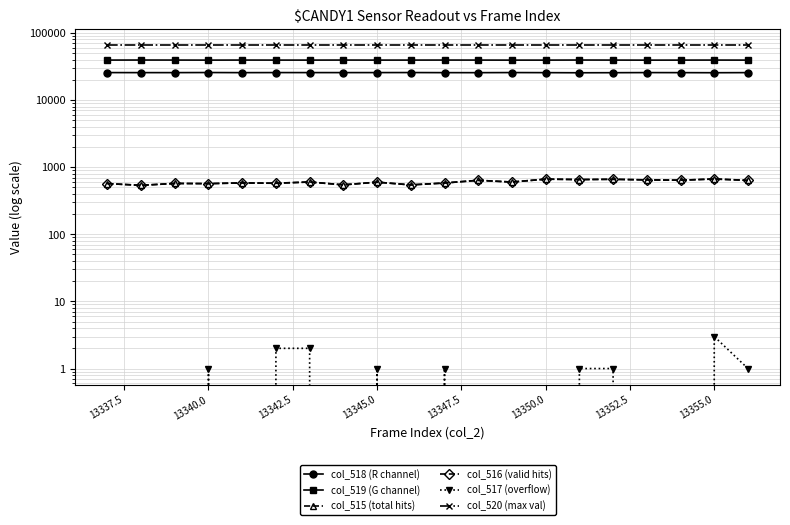

The value of col_515 (total hits) at 13345.0 is 205. True or false?

False